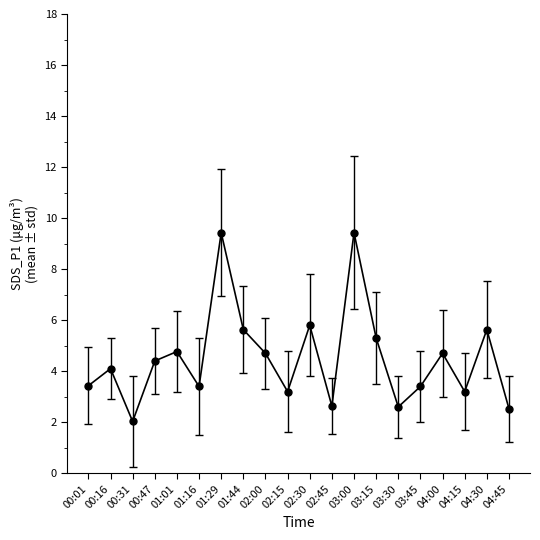

What is the label of the 11th point from the right?

02:15